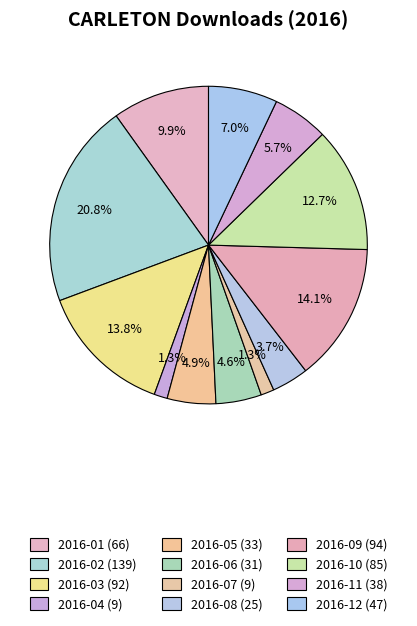

Which slice is the smallest?

2016-04